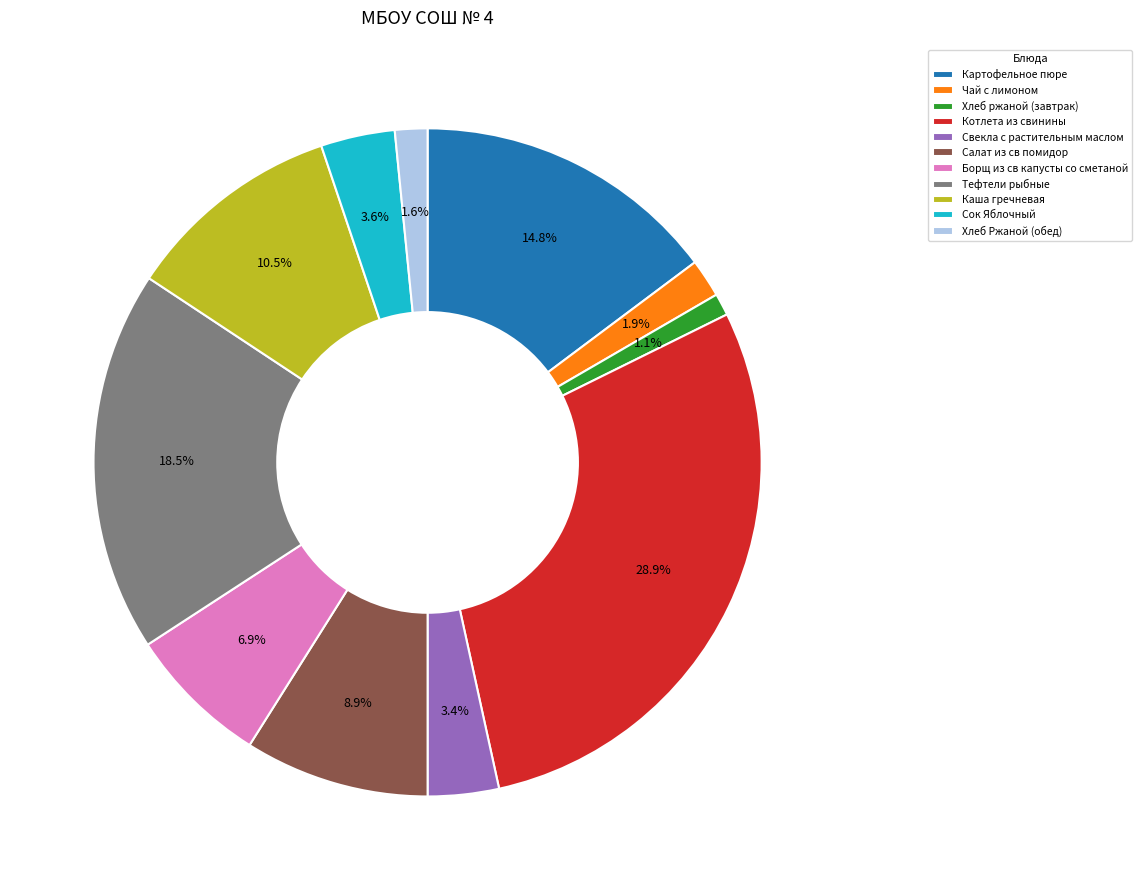

Which category has the biggest portion of the pie?

Котлета из свинины